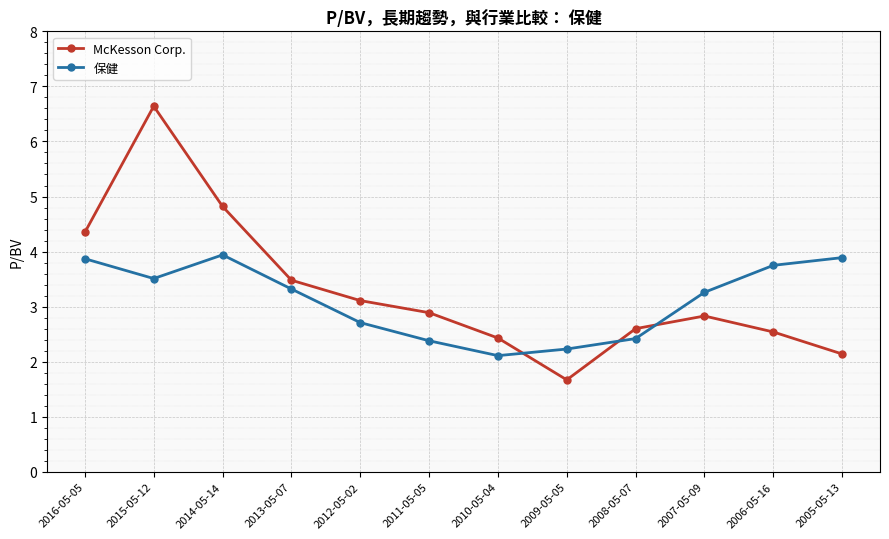

After their last crossing, which series has the higher values: McKesson Corp. or 保健?

保健